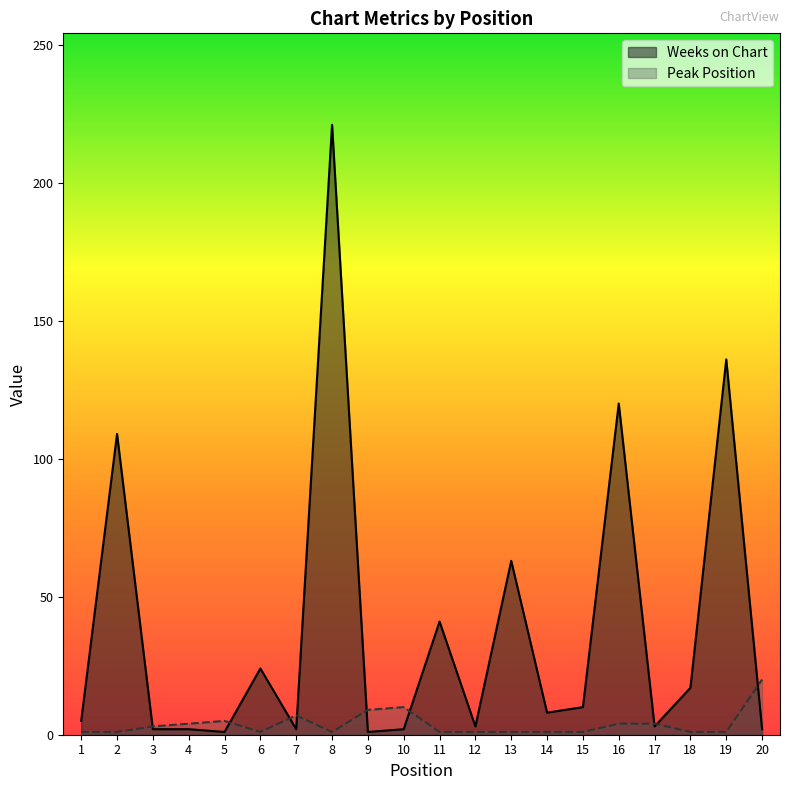

At which category is the sum across all series the highest?

8